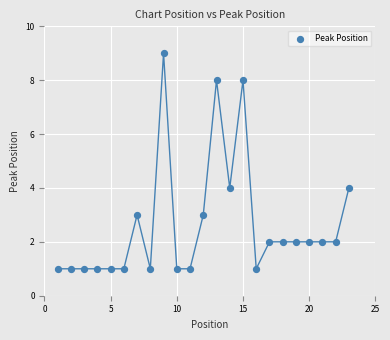

What is the range of X values (max minus min)?

22